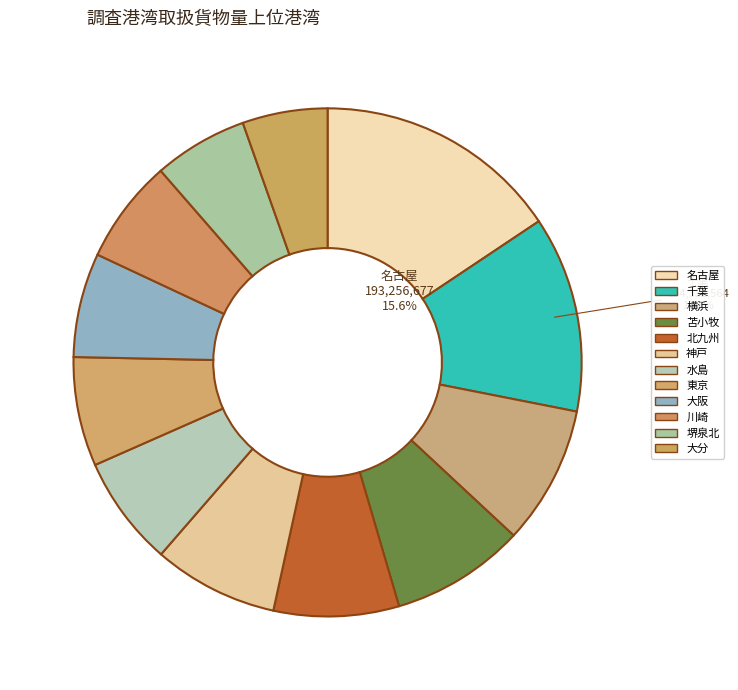

Does any single category account for the majority?

No